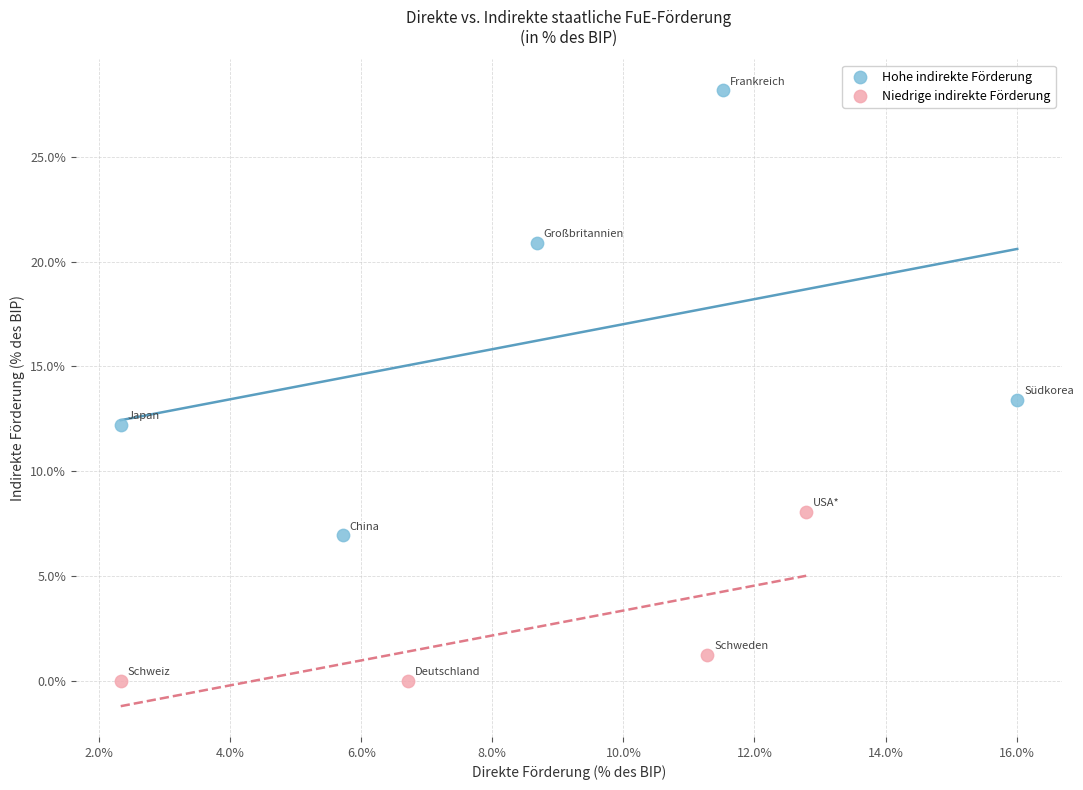

Which series contains the lowest Y value?

Niedrige indirekte Förderung